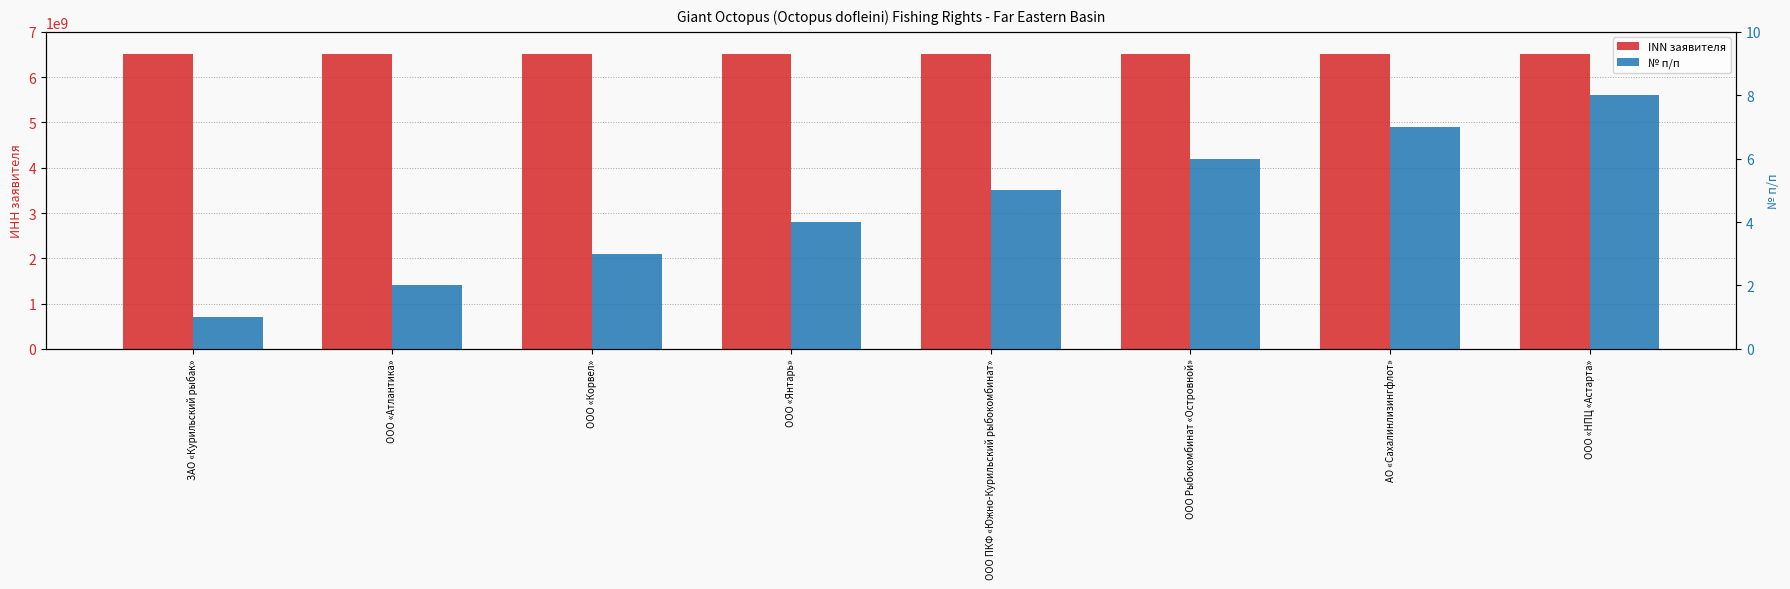

How many data points in № п/п are above 5?

3